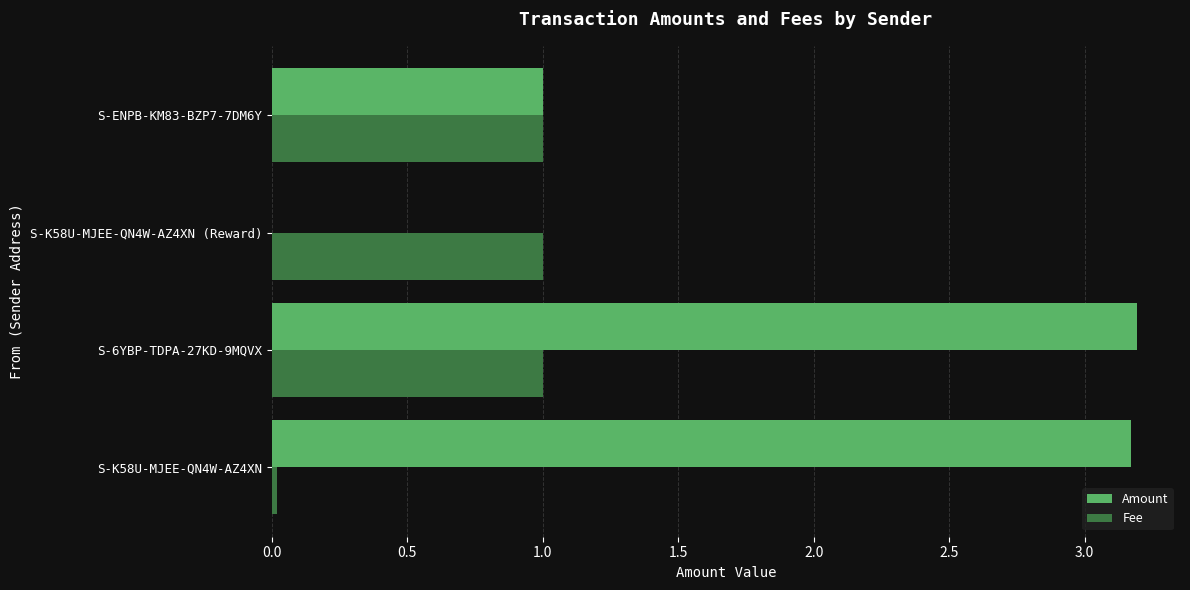

What is the maximum value shown in the chart?

3.2